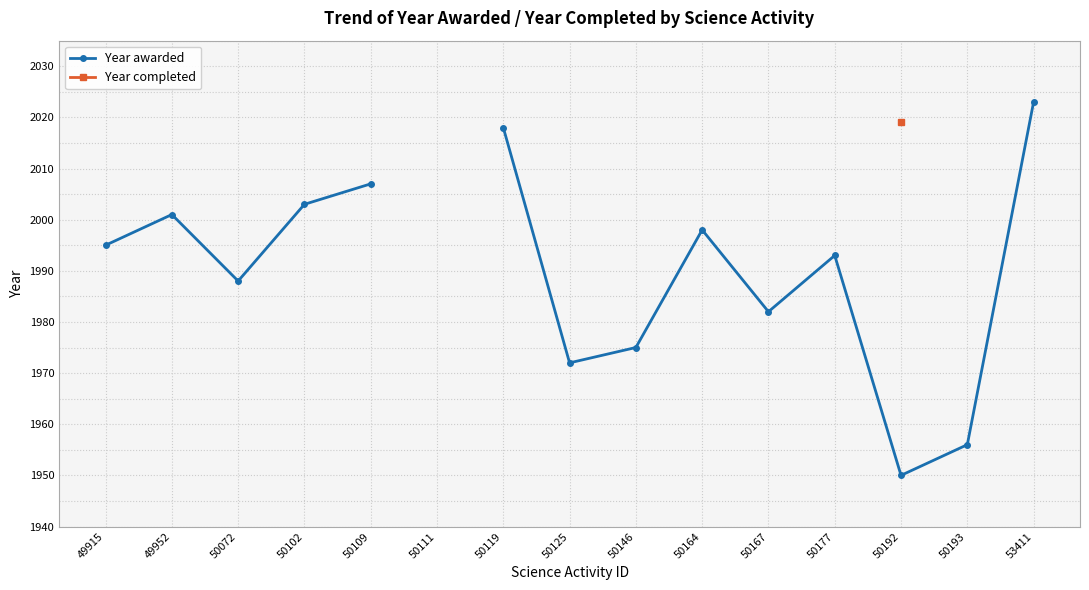

How many data points in Year awarded are less than 1995?

7